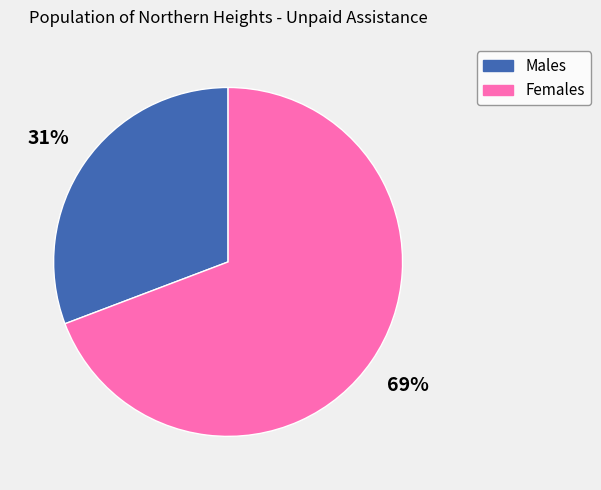

To the nearest percent, what is the difference between the largest and smallest slice percentages?

38%